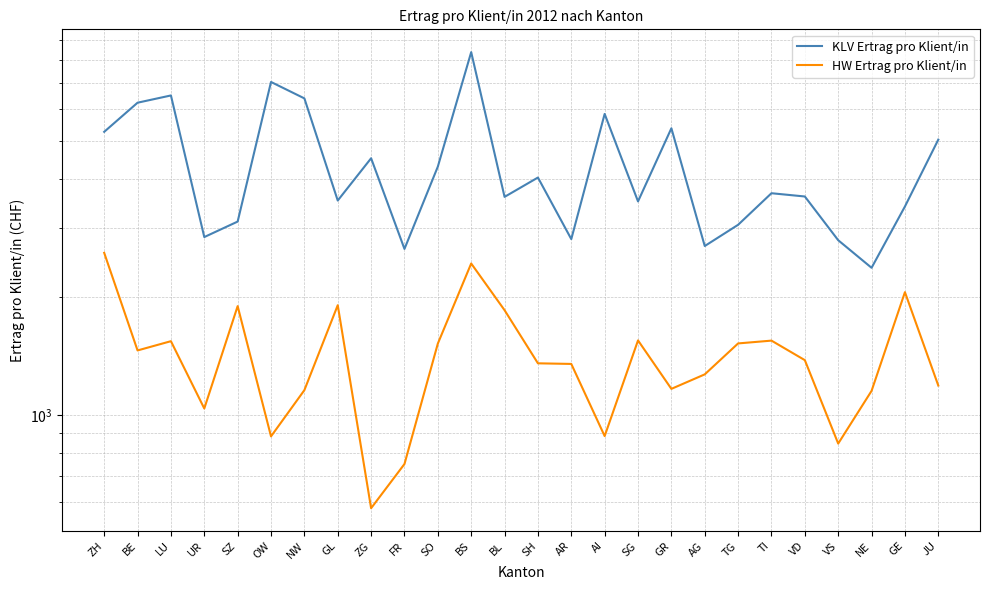

What is the approximate value of KLV Ertrag pro Klient/in at FR?

2646.6